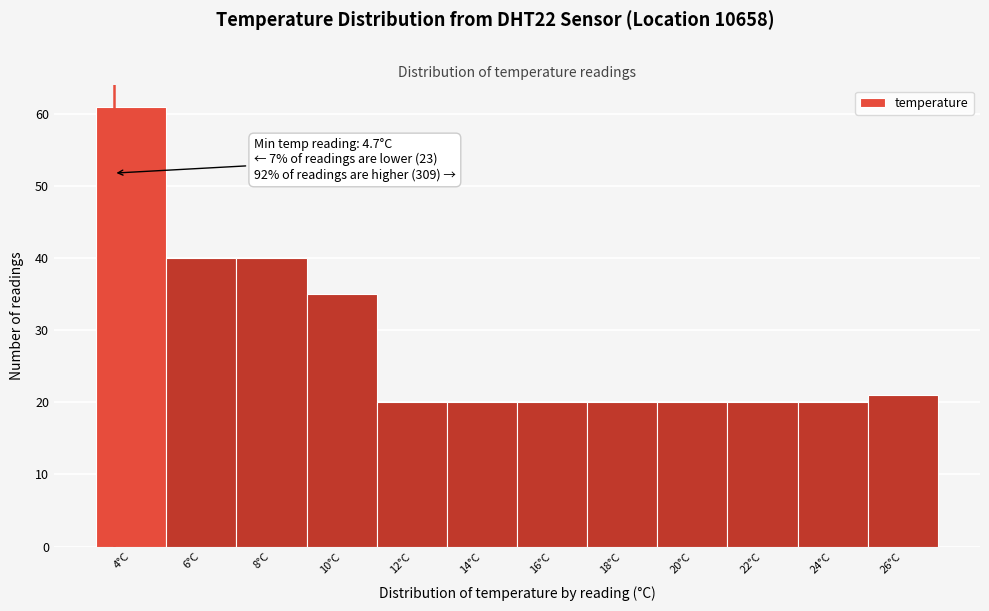

Reading left to right, extract all data points from this chart.

61	40	40	35	20	20	20	20	20	20	20	21